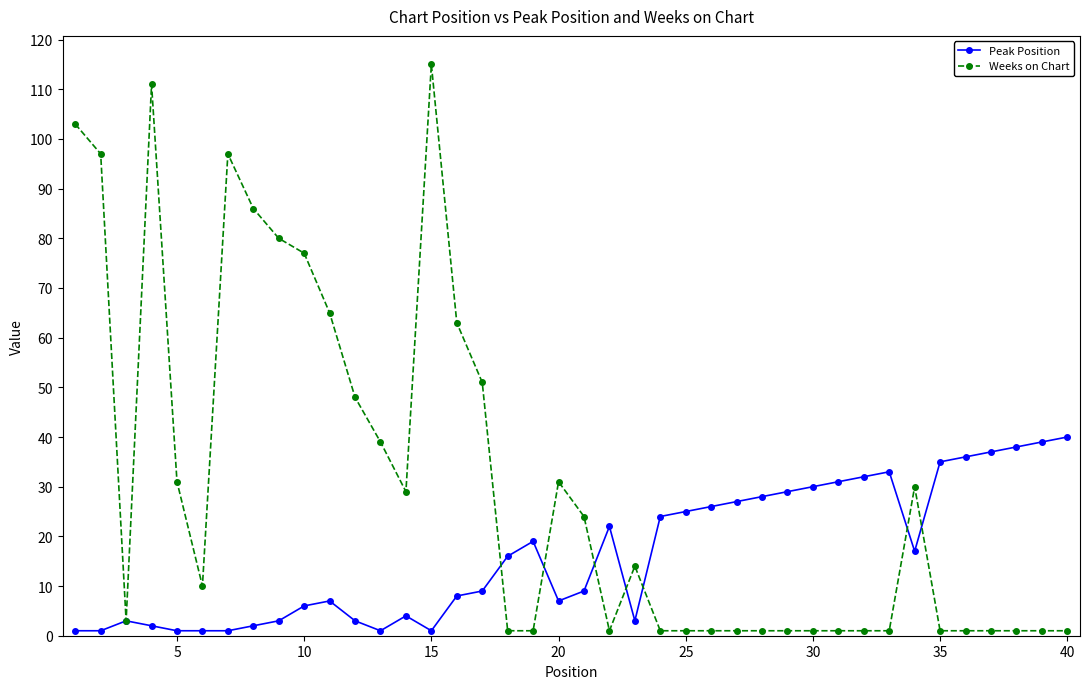

True or false: Weeks on Chart and Peak Position intersect in this chart.

True